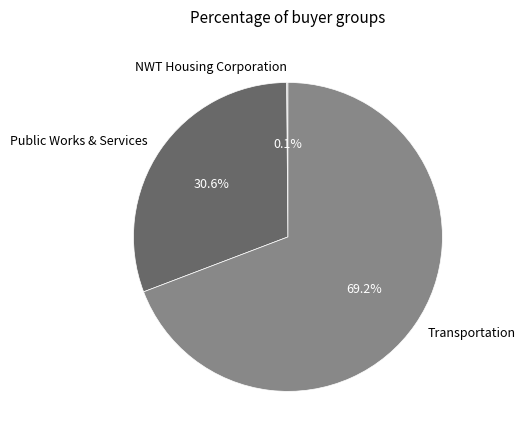

What is the majority slice?

Transportation